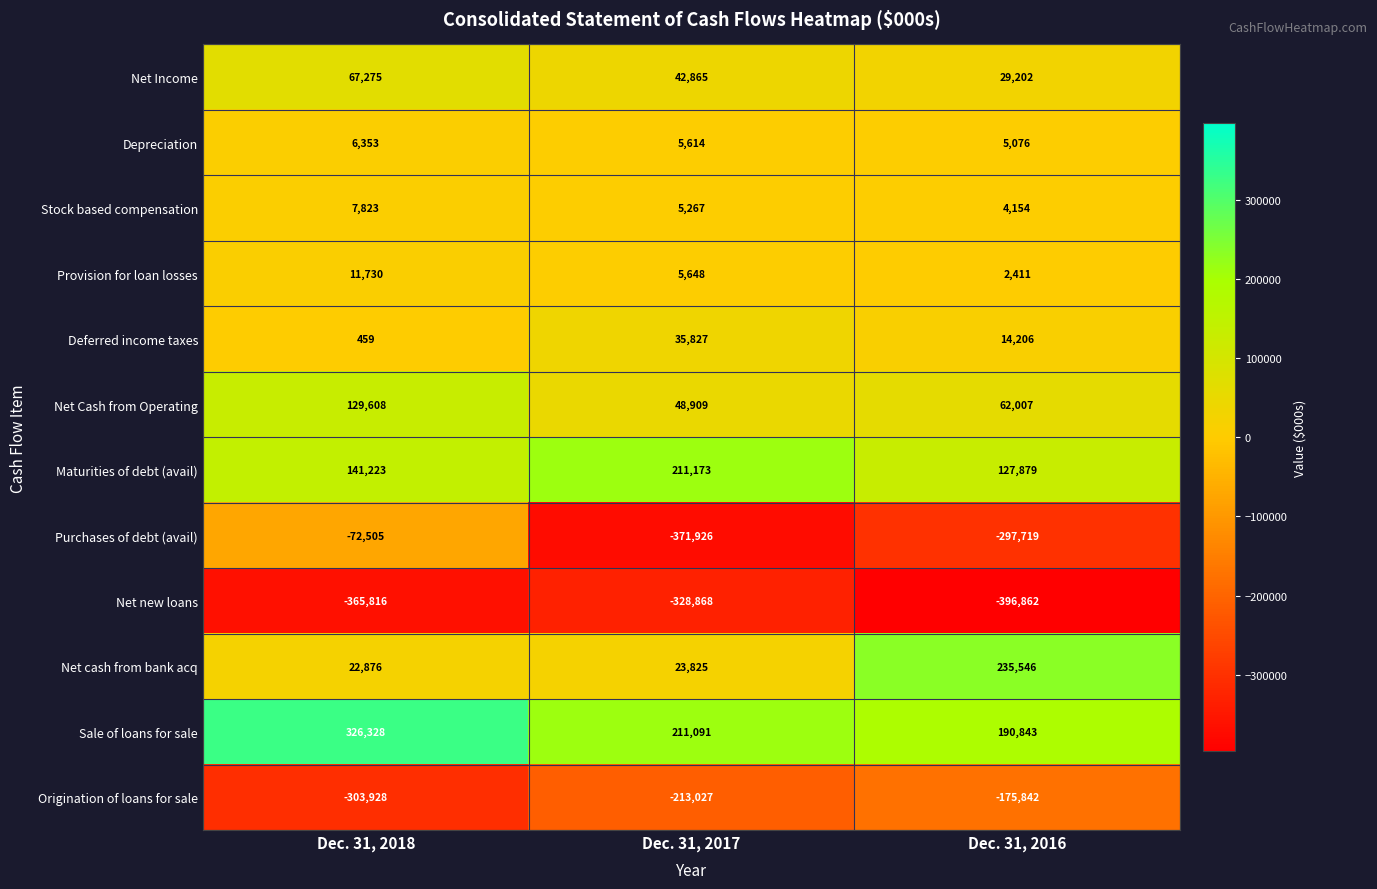

Where does the Purchases of debt (avail) series first go above -297719?

Dec. 31, 2018